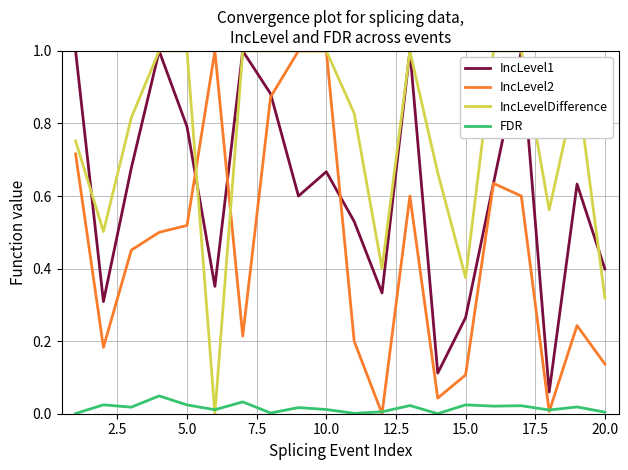

What is the greatest value displayed?

1.0